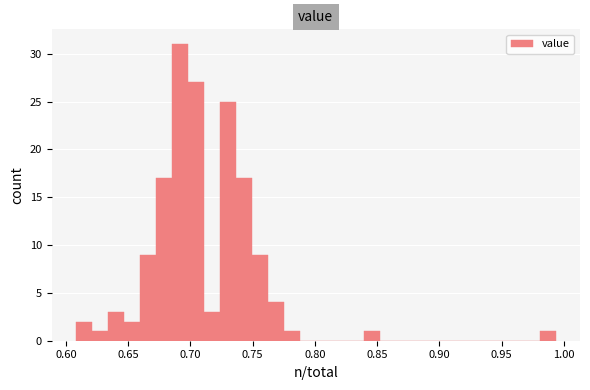

Around what value on the x-axis is the tallest bar? Give the approximate position of its centre, as read against the axis.

0.690